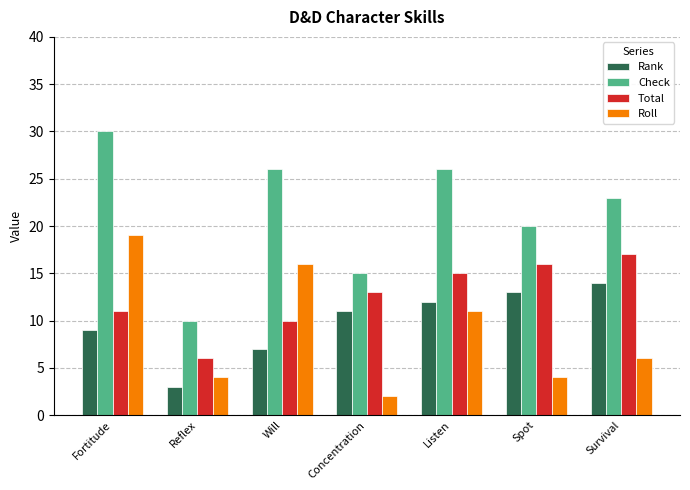

How many series are shown in this chart?

4